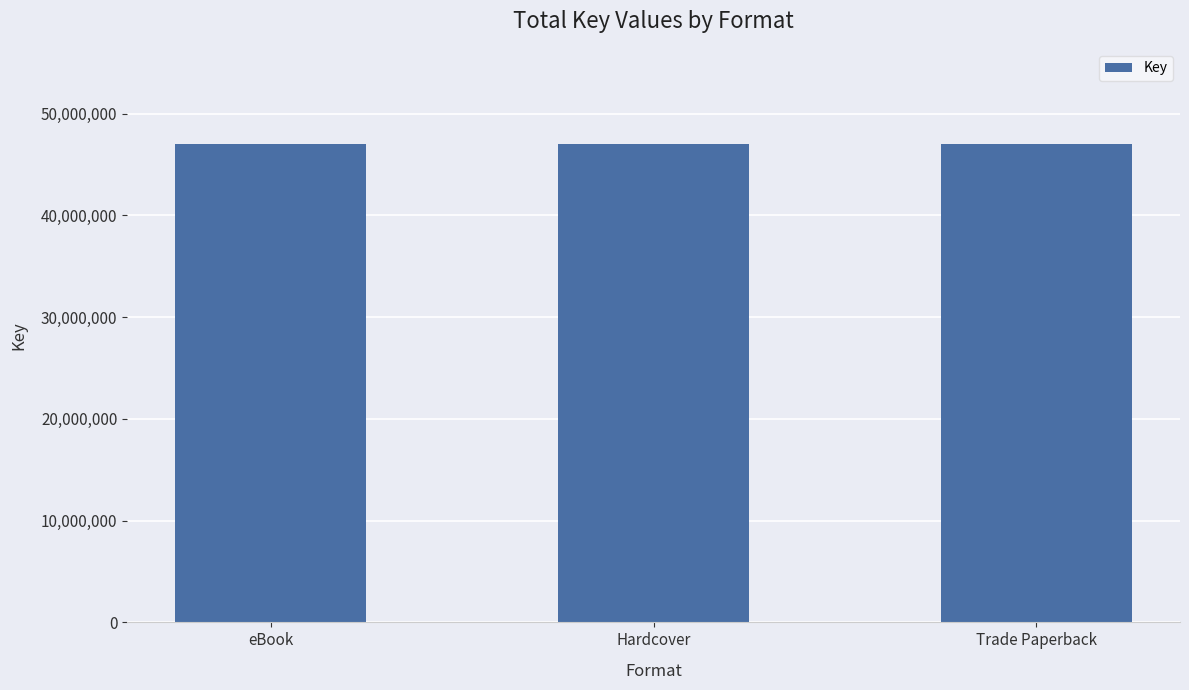

What position from the right is 3?

3